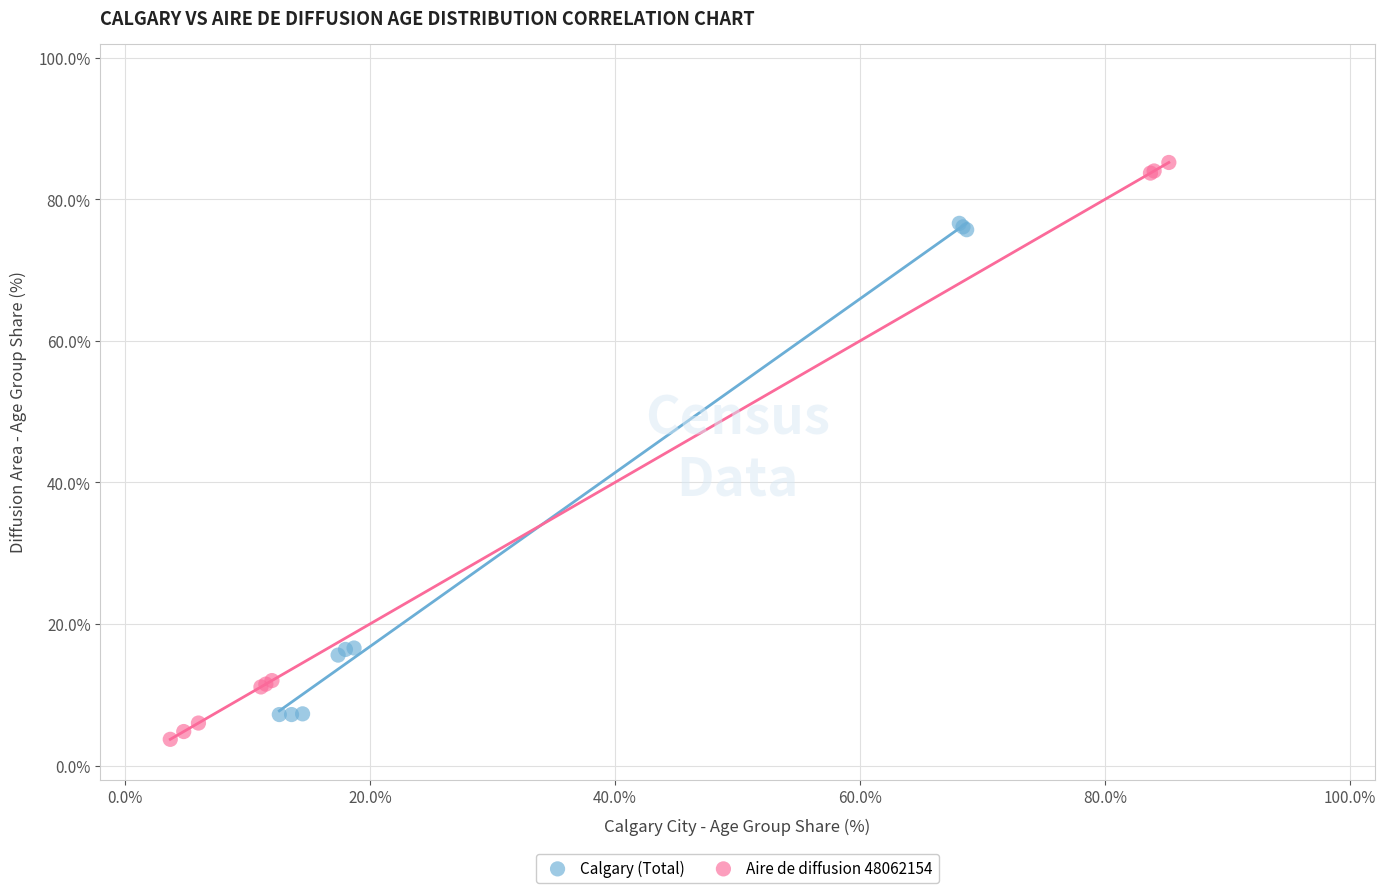

Which series reaches the maximum Y coordinate?

Aire de diffusion 48062154